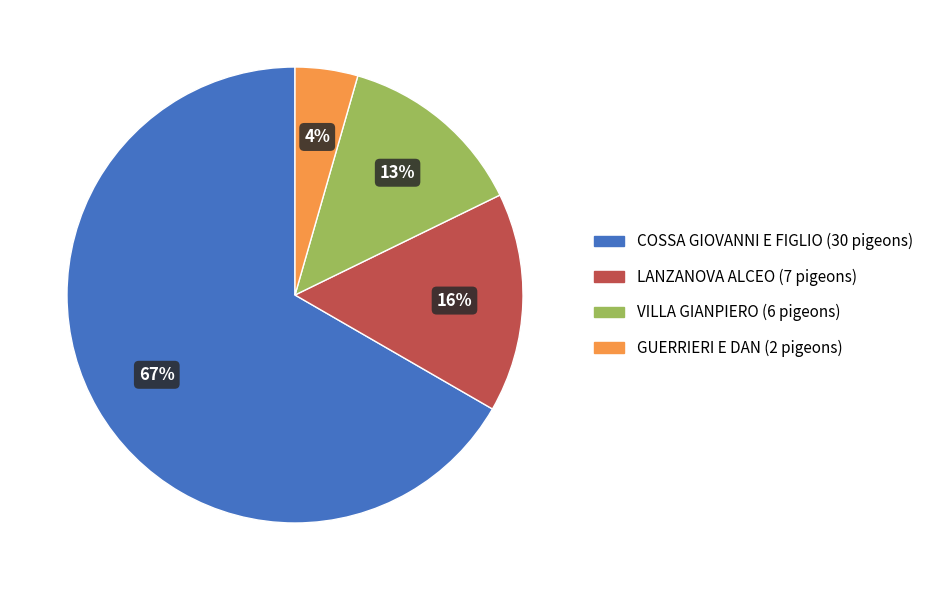

Combined, do LANZANOVA ALCEO and COSSA GIOVANNI E FIGLIO account for over 50%?

Yes